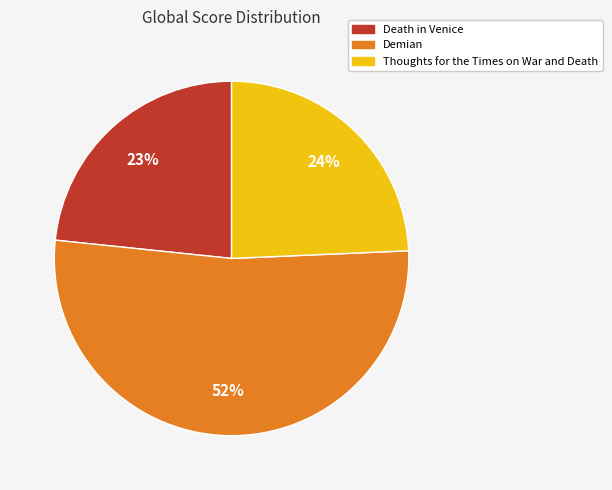

Which slice is the largest?

Demian